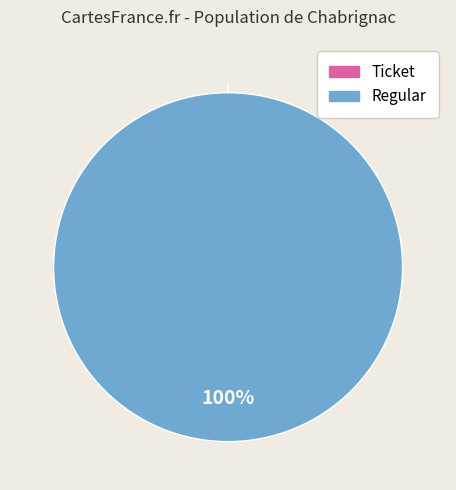

Is it true that Regular is 87% of the pie?

False